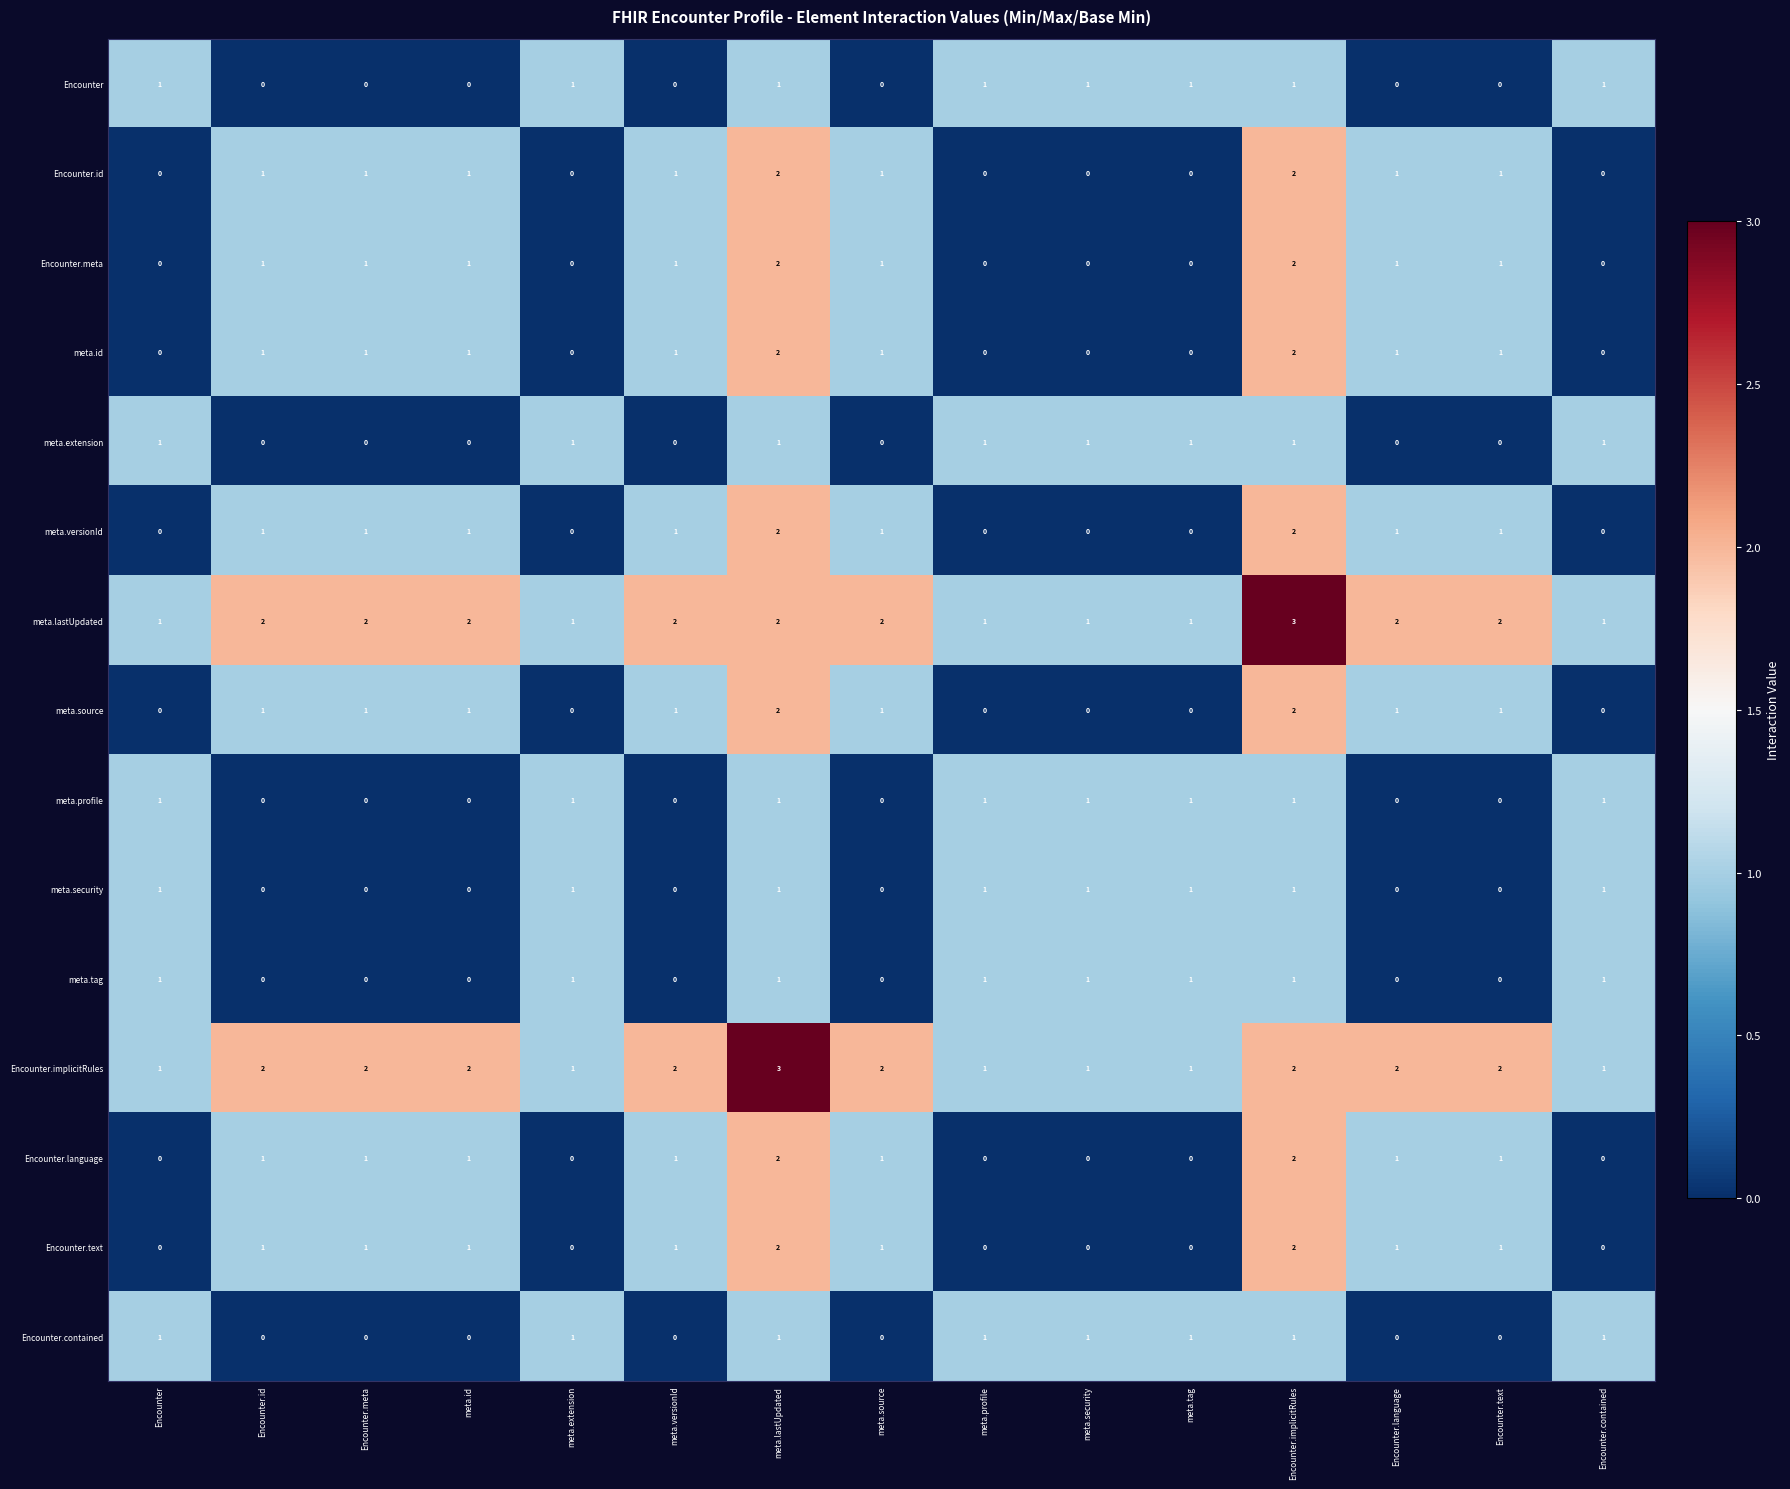

How many values in meta.tag are above zero?

8